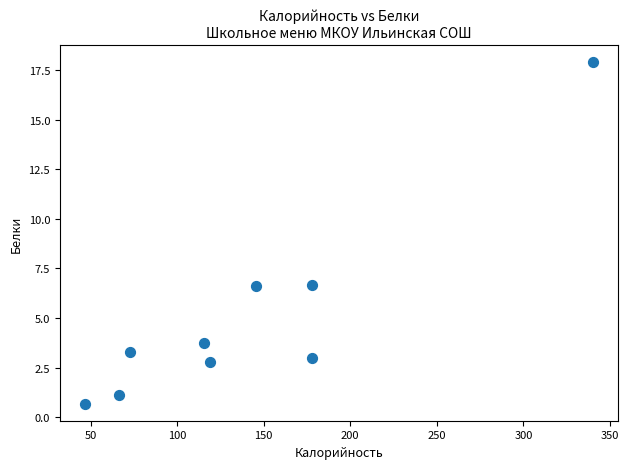

What is the average X value?

140.3